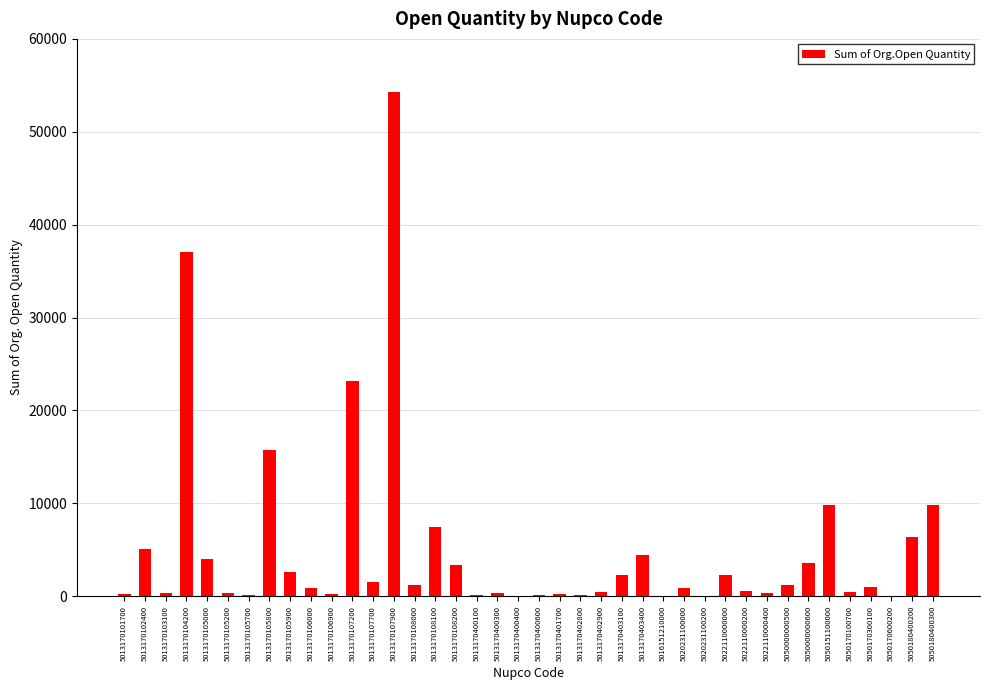

What is the maximum value shown in the chart?

54310